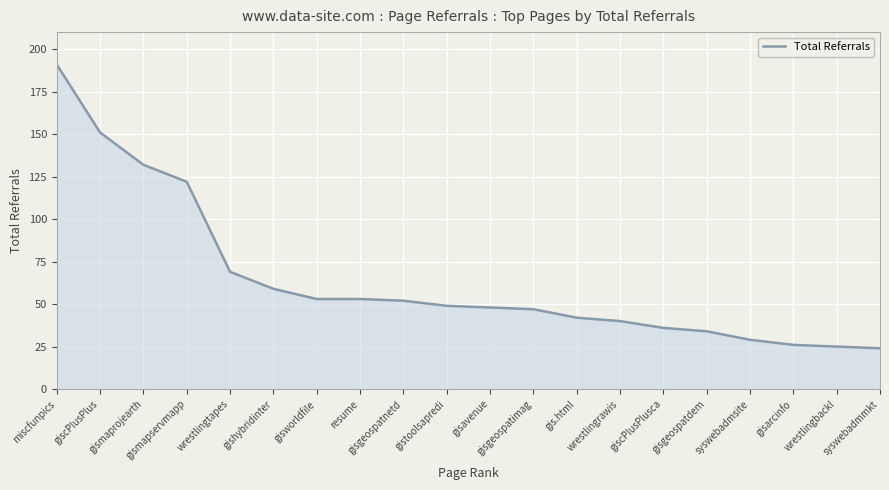

Is it true that the value at gisgeospatimag is 47?

True